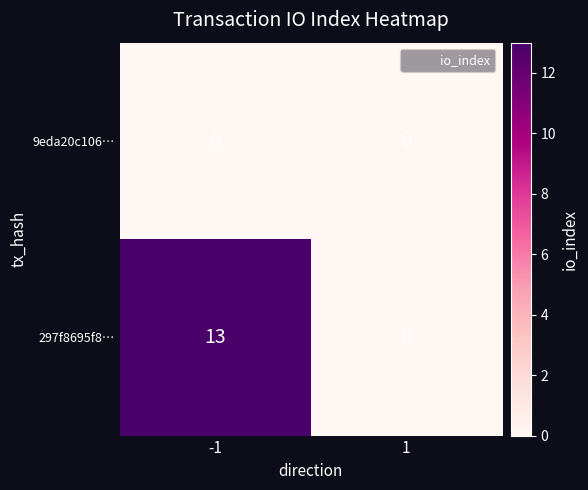

Reading left to right, what are all the values shown in this chart?

9eda20c106…: 0	0
297f8695f8…: 13	0